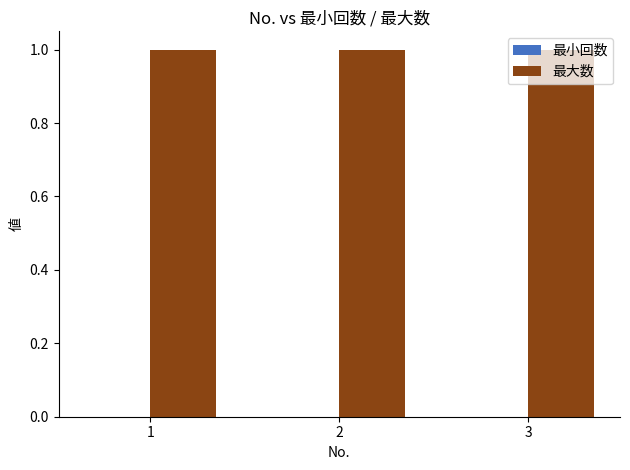

The value of 最大数 at 1 is 1. True or false?

True